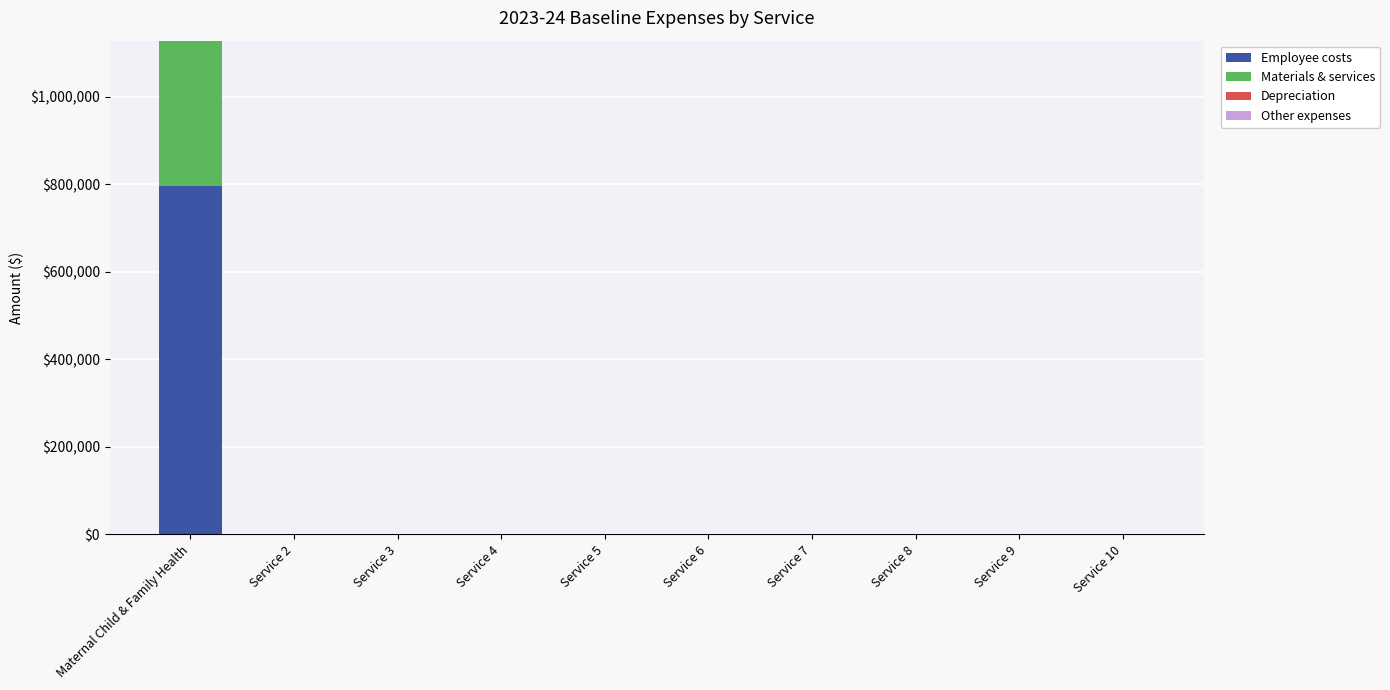

At which category is the sum across all series the highest?

Maternal Child & Family Health